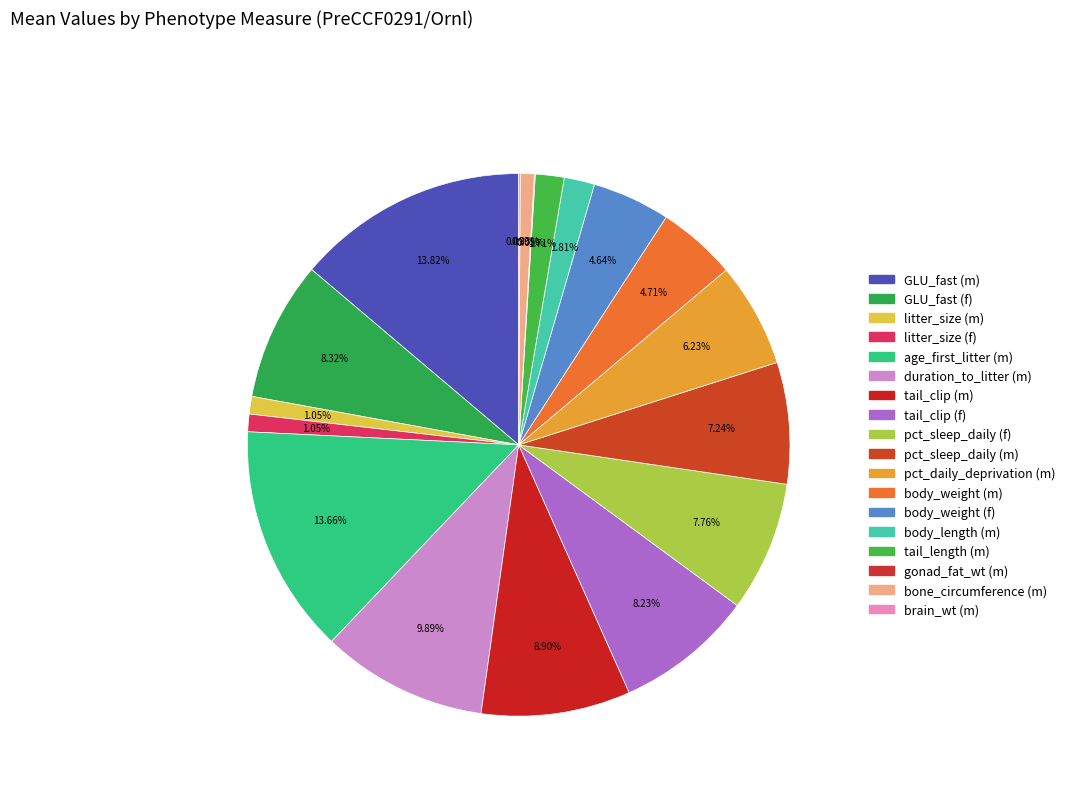

What percentage is the age_first_litter (m) slice, to the nearest percent?

14%